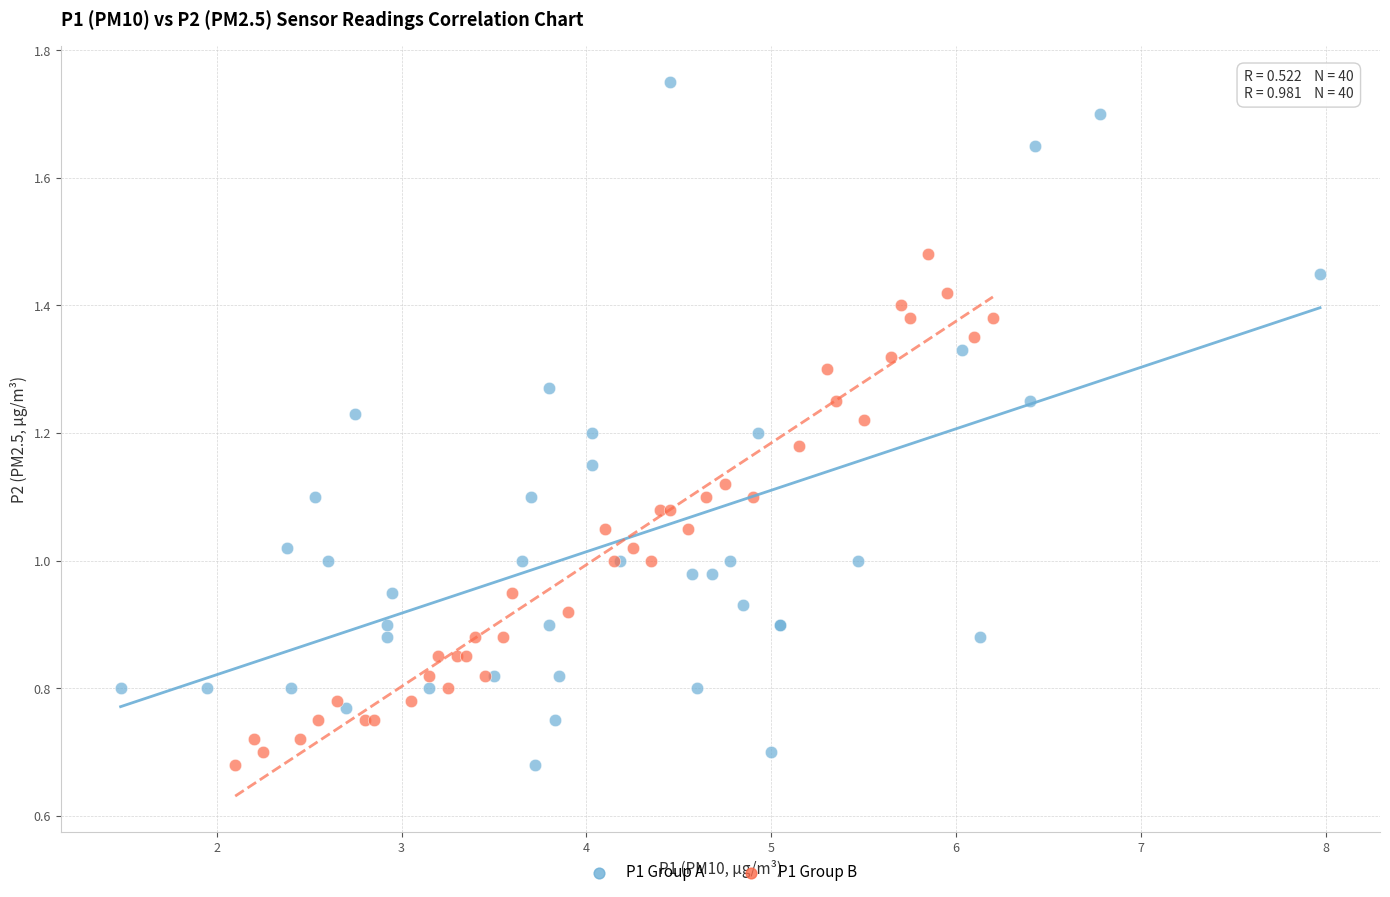

Which series reaches the maximum Y coordinate?

P1 Group A